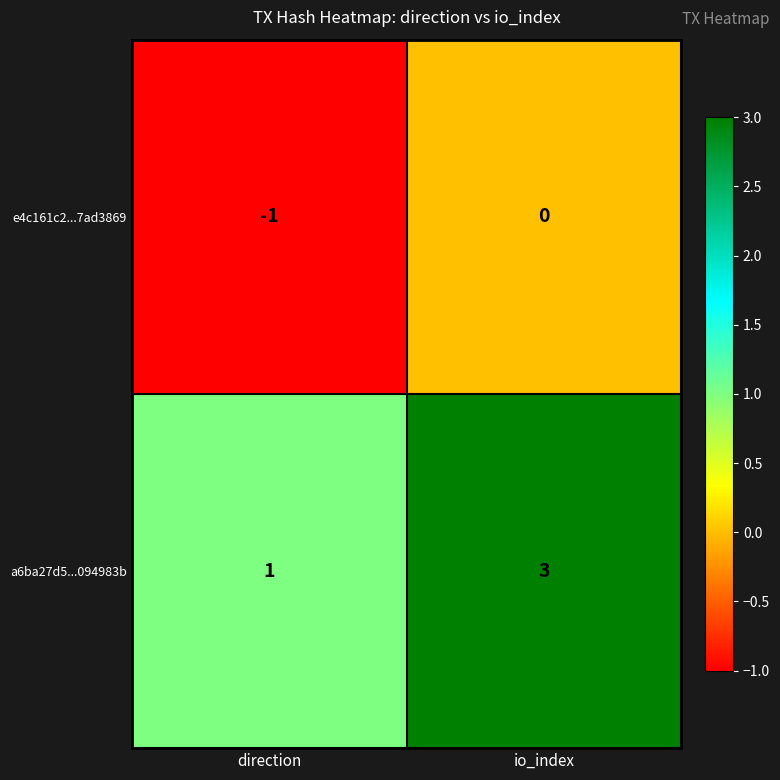

What is the total value across all series at io_index?

3